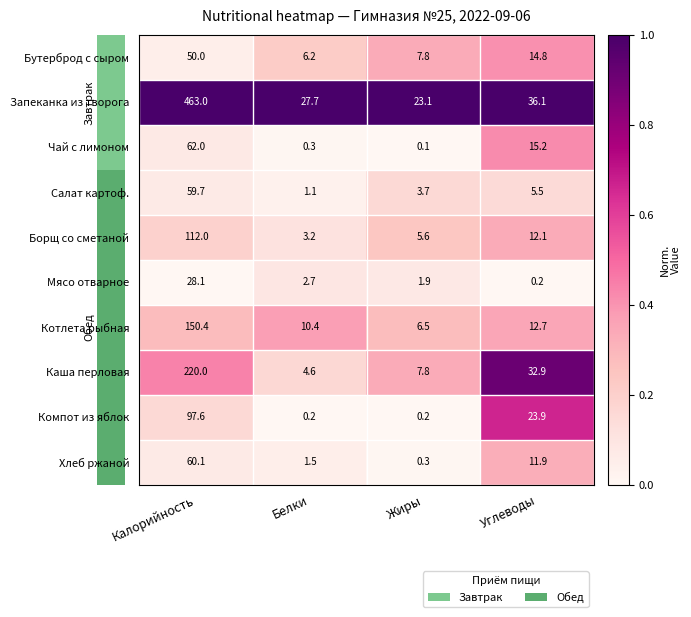

Which label corresponds to the largest value in the chart?

Калорийность